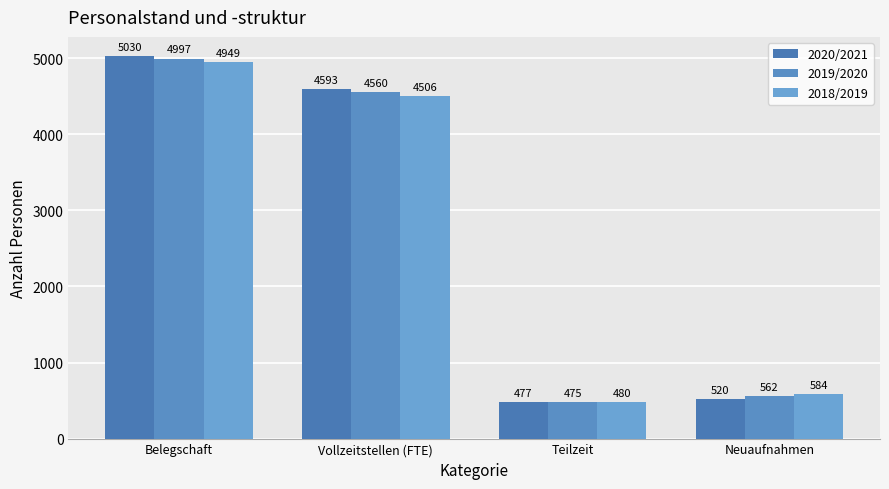

How many bars are there in total?

12